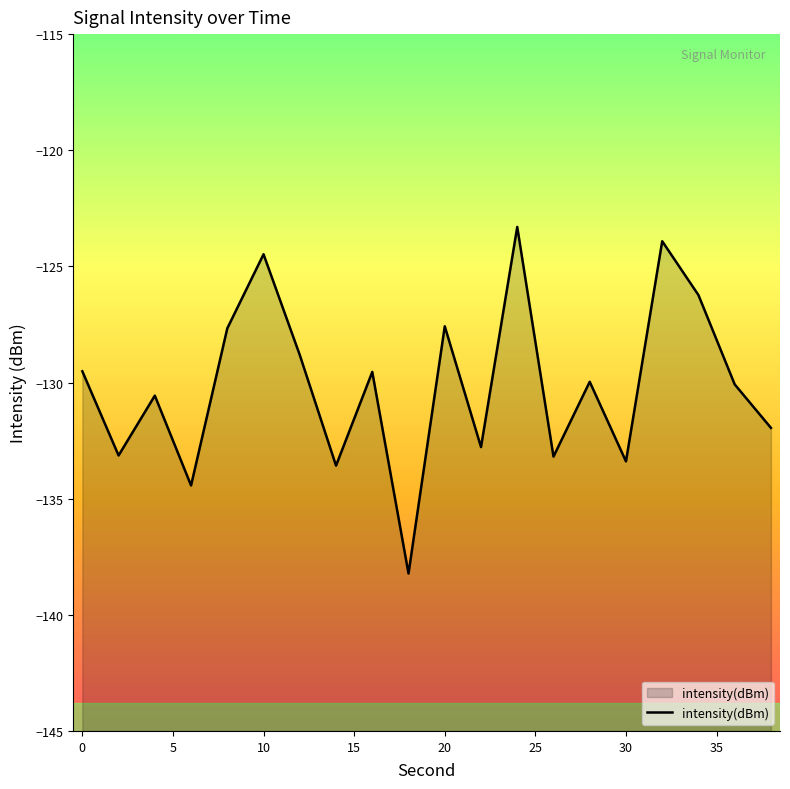

Read the value at 20.

-127.6